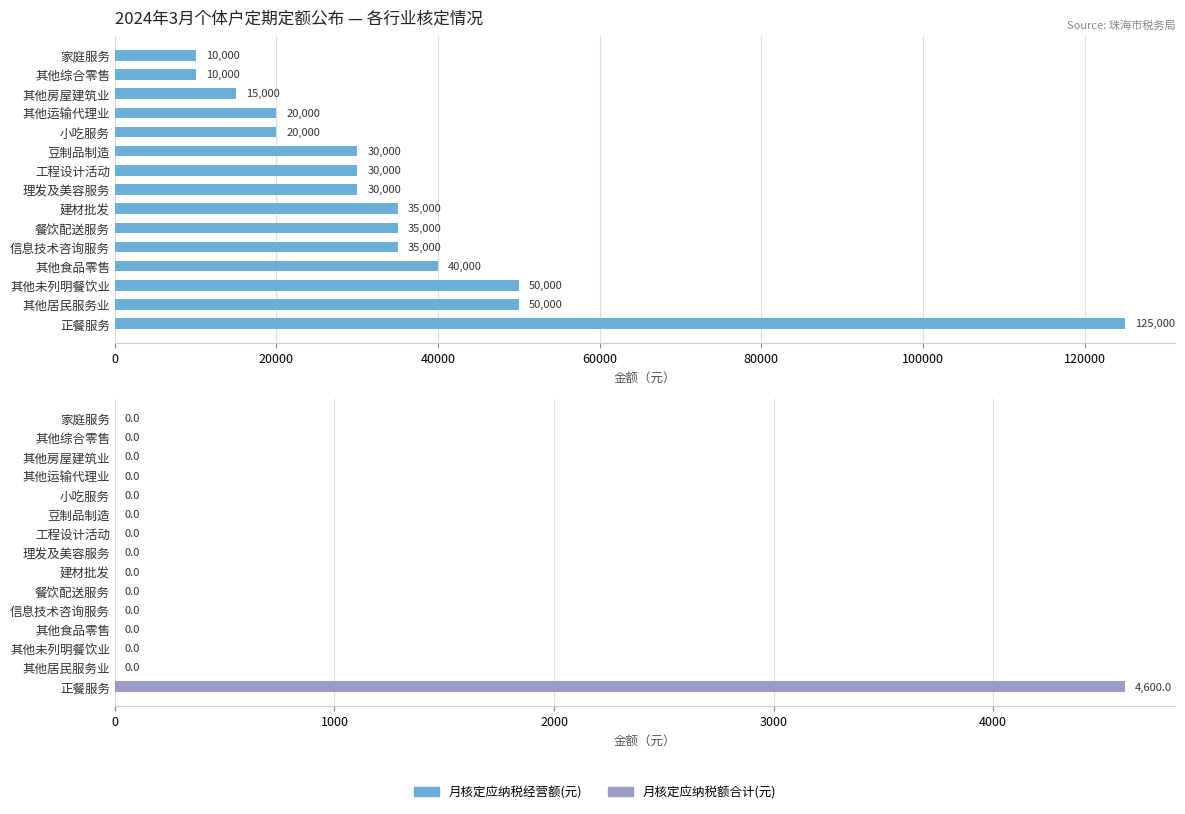

Reading left to right, list all the values displayed in this chart.

月核定应纳税经营额(元): 10000	10000	15000	20000	20000	30000	30000	30000	35000	35000	35000	40000	50000	50000	125000
月核定应纳税额合计(元): 0	0	0	0	0	0	0	0	0	0	0	0	0	0	4600